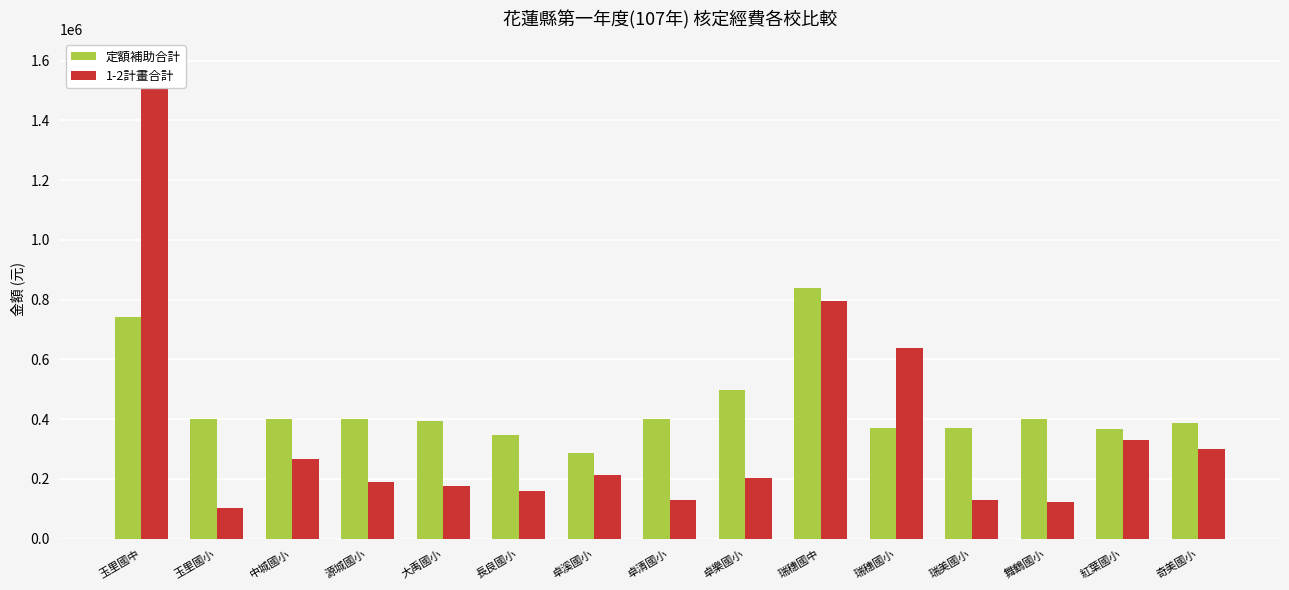

Which has a higher value, 玉里國中 or 瑞穗國中?

瑞穗國中